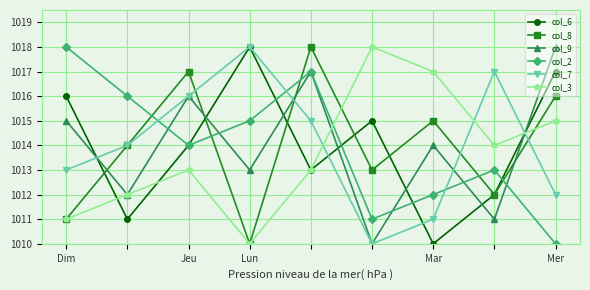

In col_3, how many points are lower than both neighbors (excluding endpoints)?

2